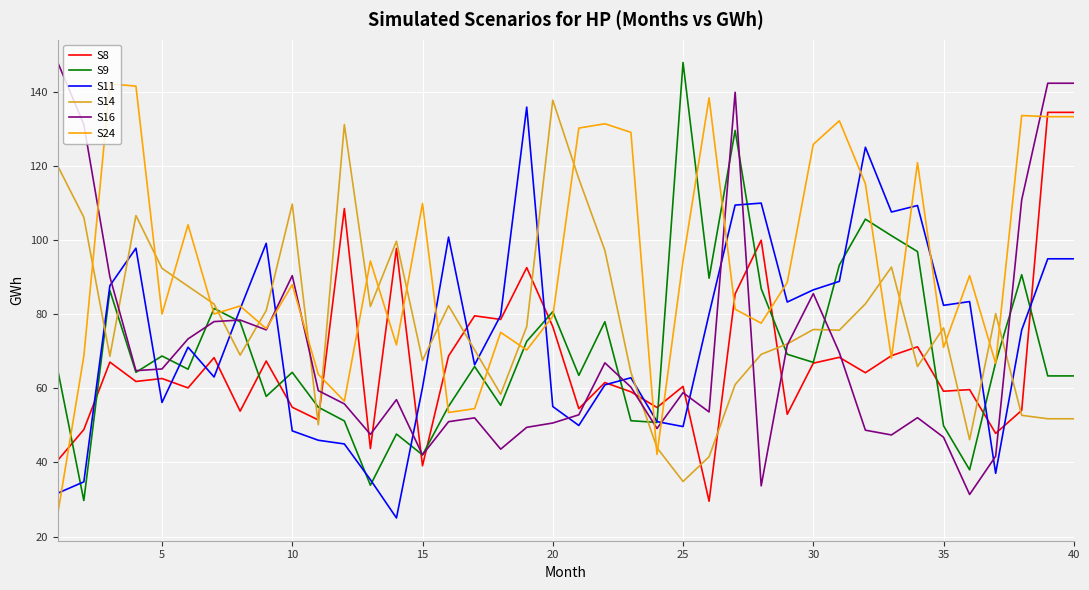

What is the lowest value of the S16 series?

31.4